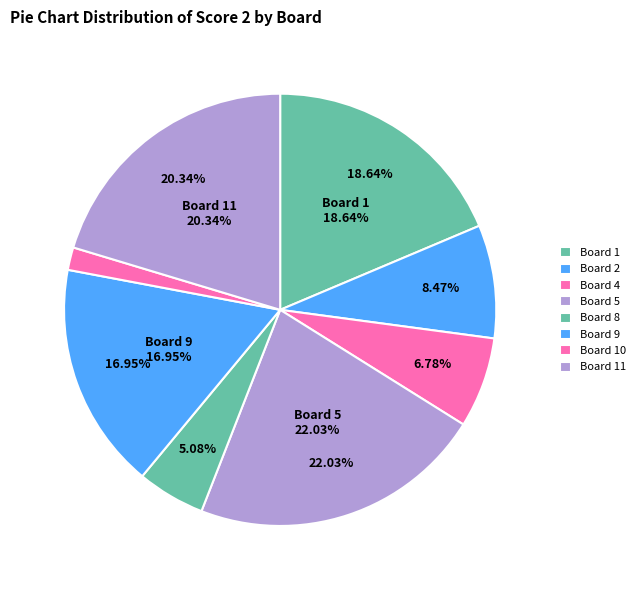

True or false: 8 accounts for 5% of the total.

True